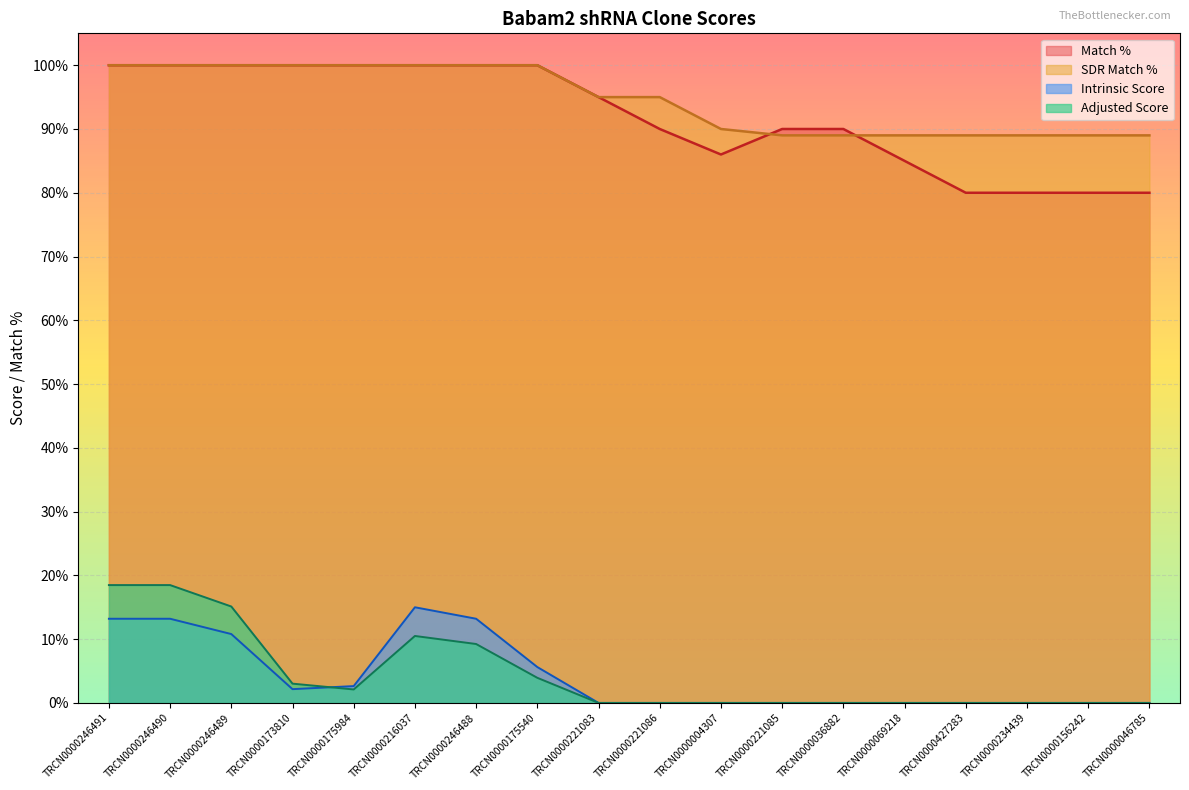

Reading left to right, extract all data points from this chart.

Match %: 100.0	100.0	100.0	100.0	100.0	100.0	100.0	100.0	95.0	90.0	86.0	90.0	90.0	85.0	80.0	80.0	80.0	80.0
SDR Match %: 100.0	100.0	100.0	100.0	100.0	100.0	100.0	100.0	95.0	95.0	90.0	89.0	89.0	89.0	89.0	89.0	89.0	89.0
Intrinsic Score: 13.2	13.2	10.8	2.2	2.6	15.0	13.2	5.6	0.0	0.0	0.0	0.0	0.0	0.0	0.0	0.0	0.0	0.0
Adjusted Score: 18.5	18.5	15.1	3.0	2.1	10.5	9.2	3.9	0.0	0.0	0.0	0.0	0.0	0.0	0.0	0.0	0.0	0.0